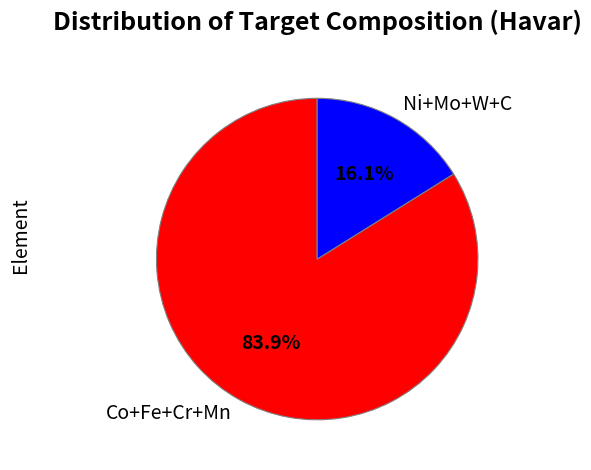

What portion of the pie excludes Co+Fe+Cr+Mn?

16.1%